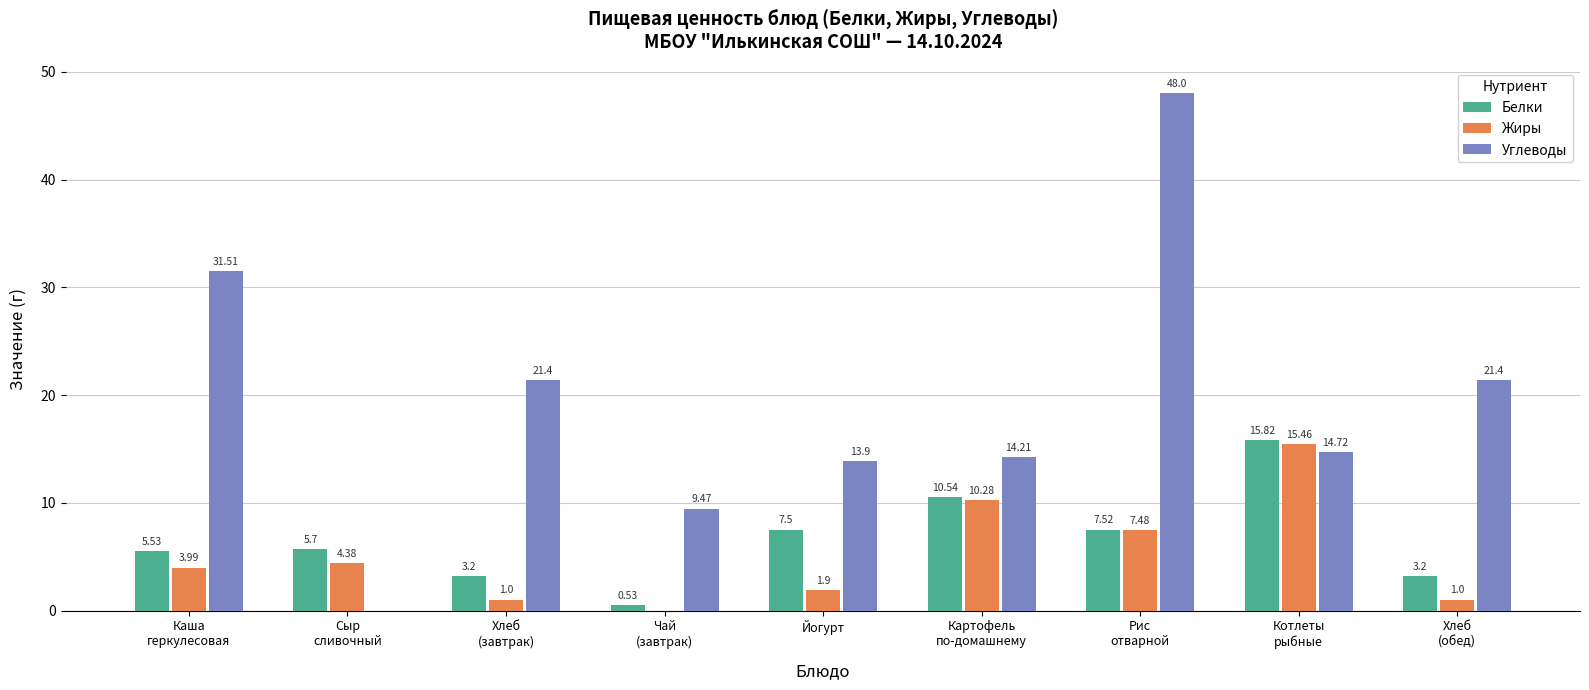

What is the sum of the Белки values at Хлеб
(обед) and Картофель
по-домашнему?

13.7